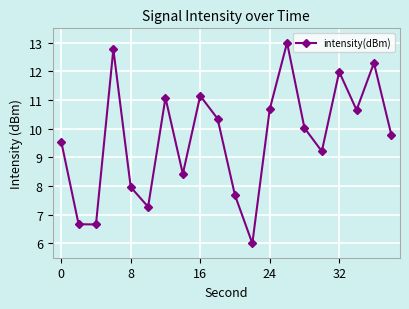

What is the minimum value shown in the chart?

6.0